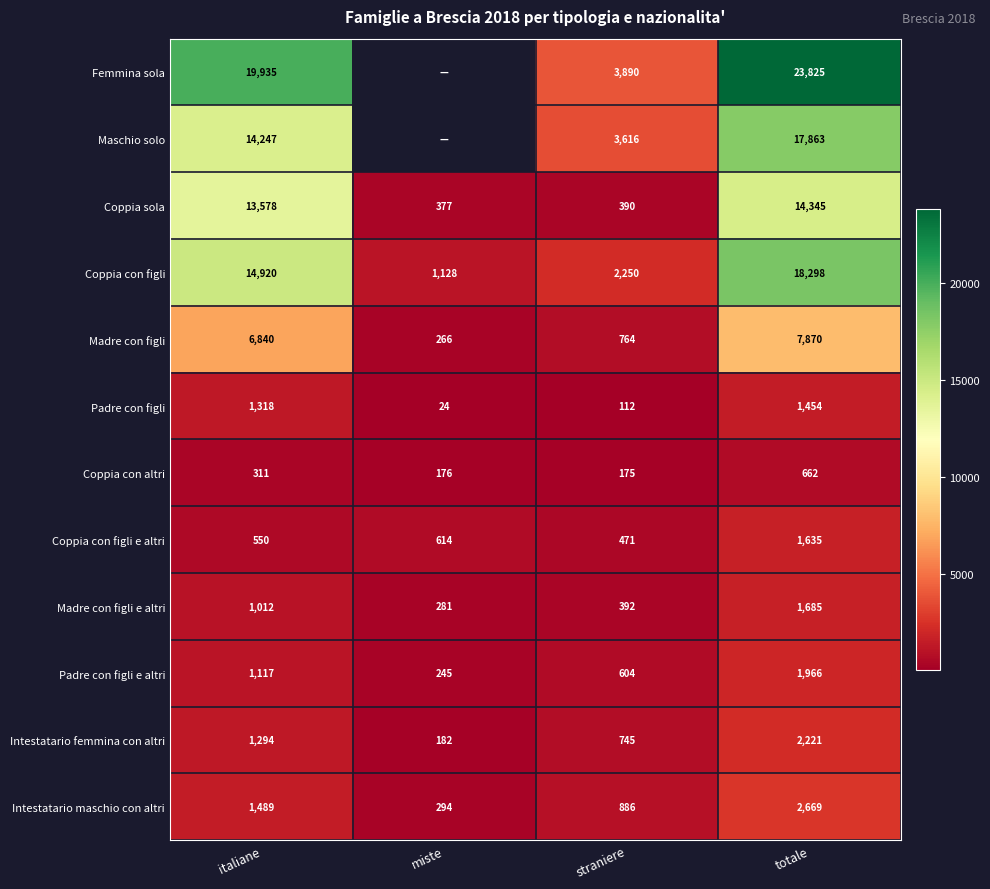

What is the highest value of the Intestatario femmina con altri series?

2221